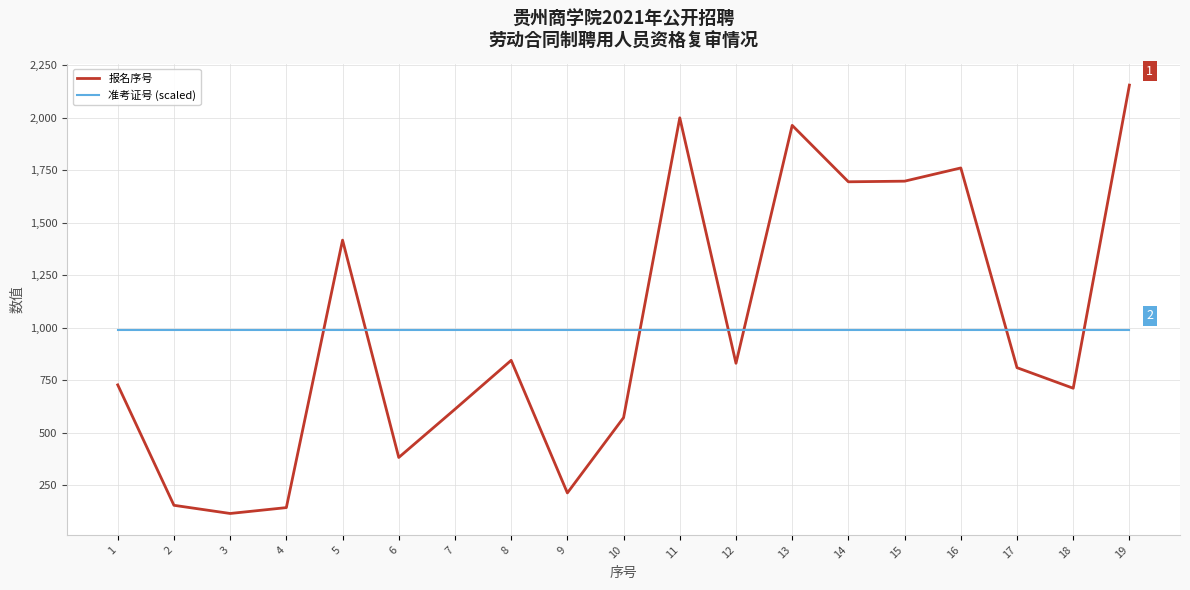

Where is the first local minimum for 报名序号?

3